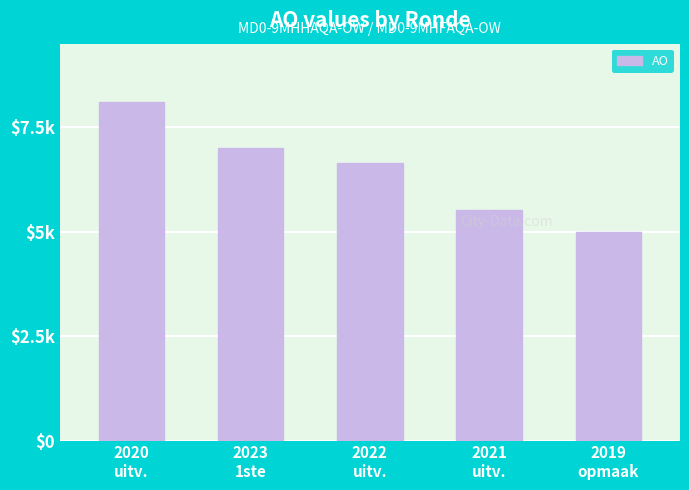

What is the change in value from 2021
uitv. to 2019
opmaak?

-507